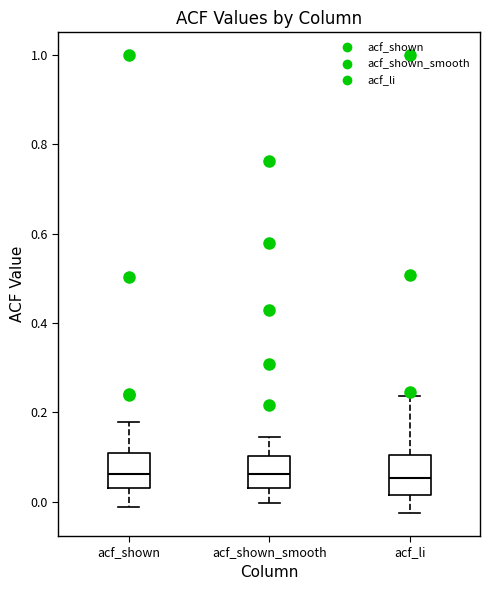

Reading left to right, transcribe this box plot: for each box, give where its median line is, the range the box spans, and where its two whiskers end, as read against the y-axis. The values are not printed on the chart, so give them approximately, as read against the axis.

acf_shown: median 0.06, box 0.02 to 0.10, whiskers -0.02 to 0.18
acf_shown_smooth: median 0.06, box 0.04 to 0.10, whiskers 0.00 to 0.14
acf_li: median 0.06, box 0.02 to 0.10, whiskers -0.02 to 0.24